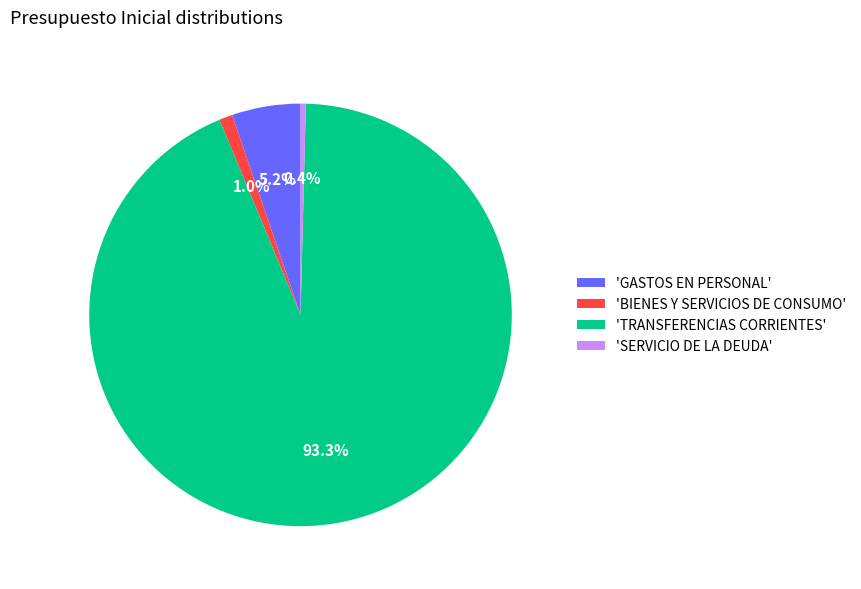

Rank the categories by value from lowest to highest.

'SERVICIO DE LA DEUDA', 'BIENES Y SERVICIOS DE CONSUMO', 'GASTOS EN PERSONAL', 'TRANSFERENCIAS CORRIENTES'